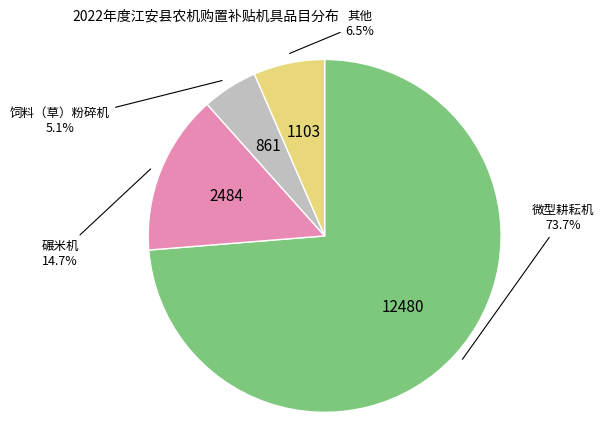

Does any single category account for the majority?

Yes